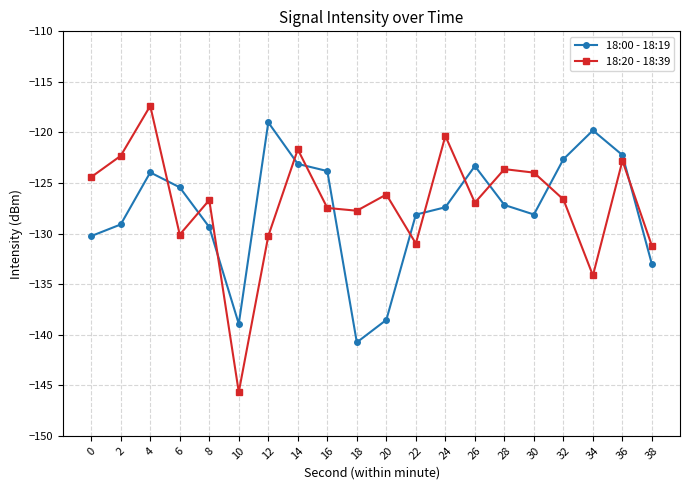

What is the value of the 18:20 - 18:39 point at the 6th from the left?

-145.7